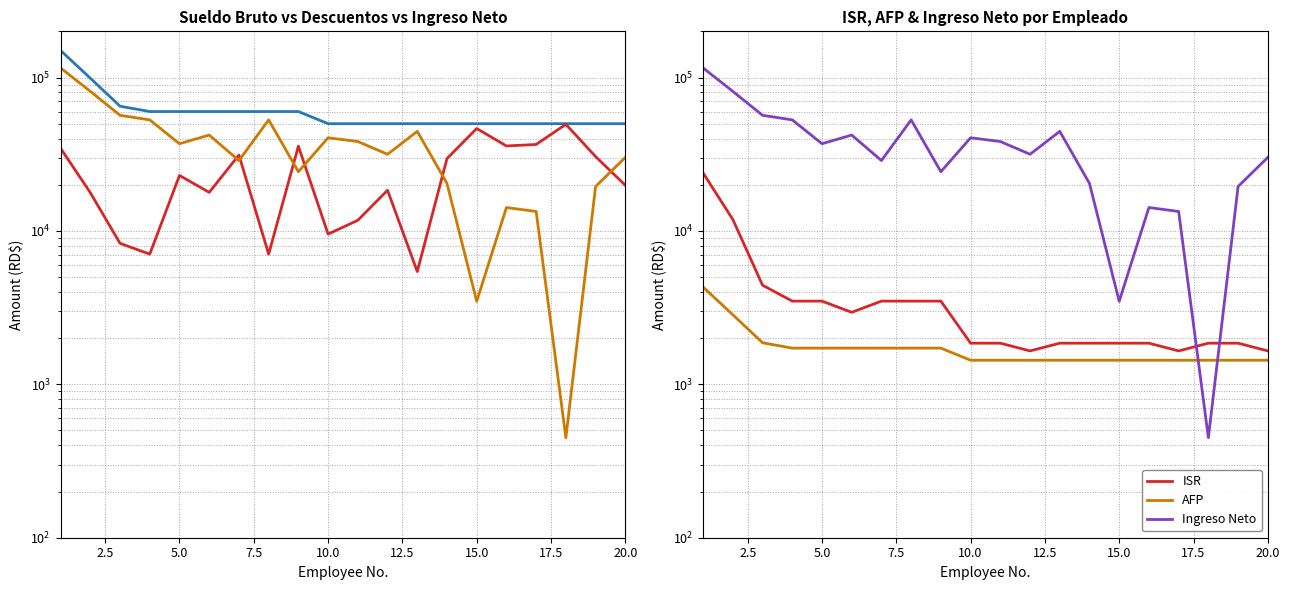

True or false: Sueldo Bruto and AFP intersect in this chart.

False